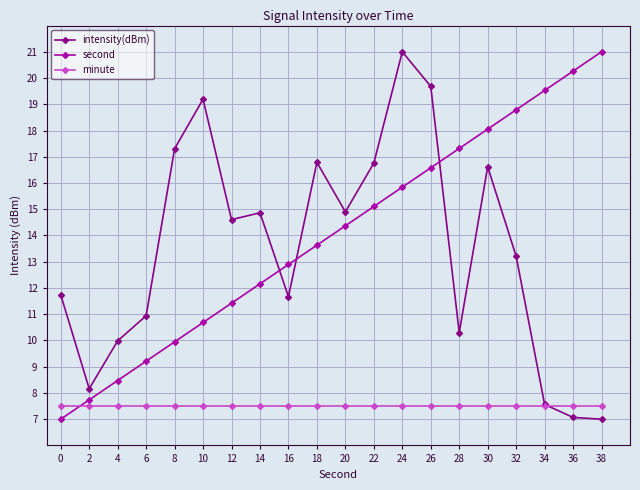

What is the sum of all intensity(dBm) values?

269.3